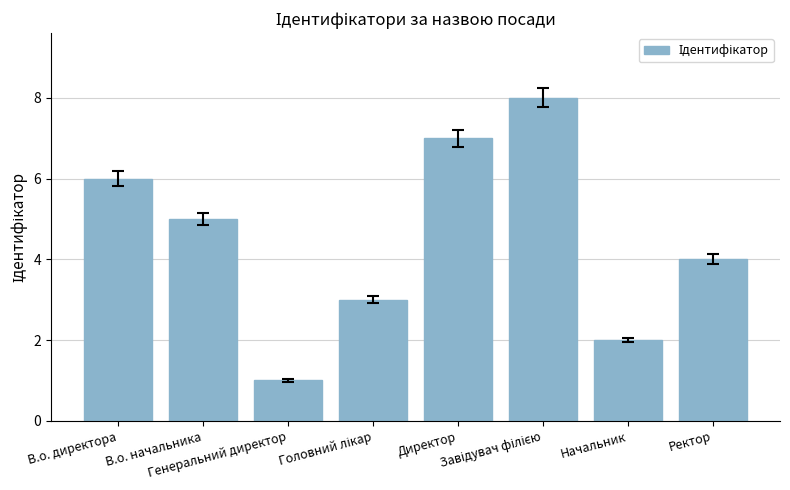

What is the difference between the values at Ректор and Генеральний директор?

3